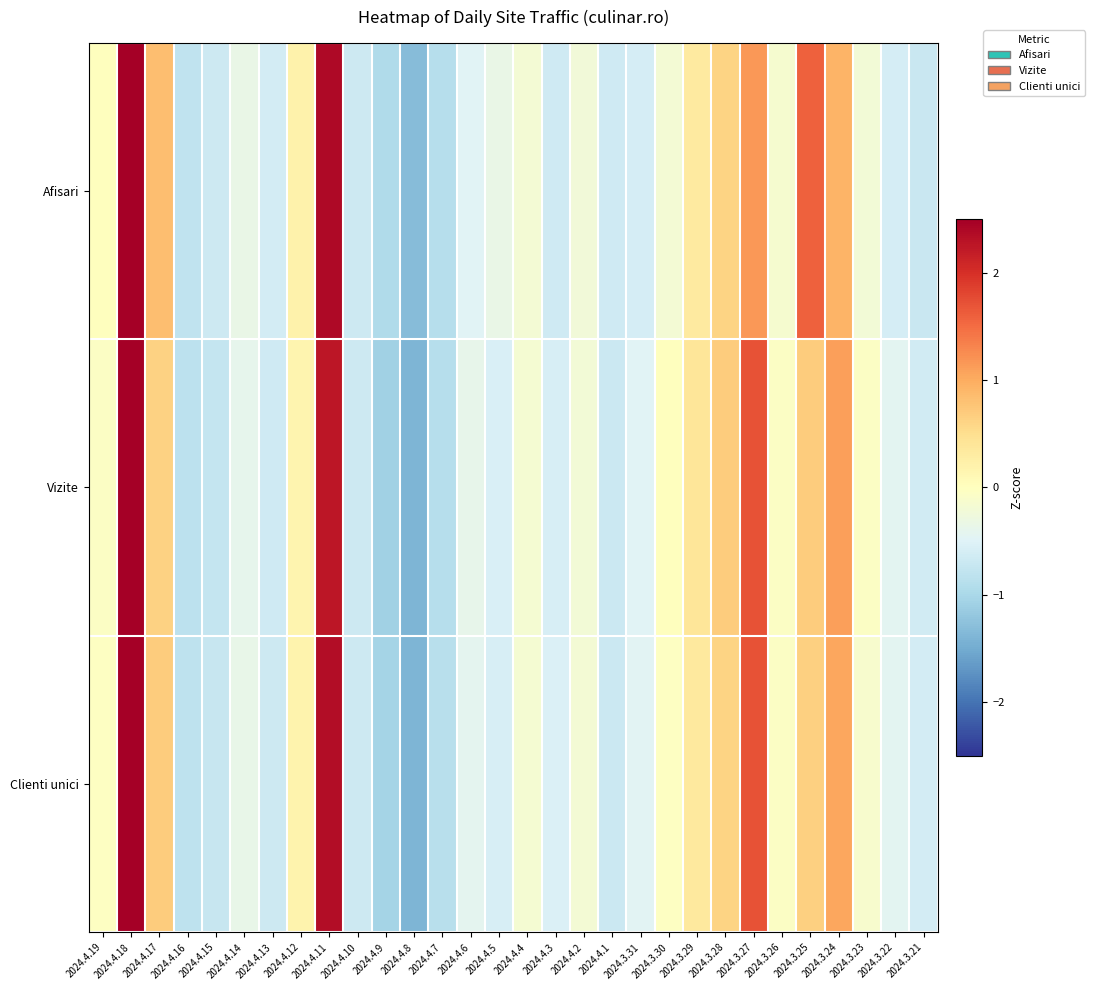

Reading right to left, list all the values displayed in this chart.

Afisari: 2024.3.21=-0.7	2024.3.22=-0.6	2024.3.23=-0.2	2024.3.24=0.9	2024.3.25=1.6	2024.3.26=-0.2	2024.3.27=1.2	2024.3.28=0.6	2024.3.29=0.3	2024.3.30=-0.2	2024.3.31=-0.6	2024.4.1=-0.6	2024.4.2=-0.2	2024.4.3=-0.7	2024.4.4=-0.2	2024.4.5=-0.3	2024.4.6=-0.5	2024.4.7=-0.9	2024.4.8=-1.3	2024.4.9=-0.9	2024.4.10=-0.7	2024.4.11=2.4	2024.4.12=0.2	2024.4.13=-0.6	2024.4.14=-0.4	2024.4.15=-0.7	2024.4.16=-0.8	2024.4.17=0.8	2024.4.18=3.2	2024.4.19=0.0
Vizite: 2024.3.21=-0.6	2024.3.22=-0.4	2024.3.23=-0.0	2024.3.24=1.1	2024.3.25=0.7	2024.3.26=-0.1	2024.3.27=1.7	2024.3.28=0.7	2024.3.29=0.4	2024.3.30=0.0	2024.3.31=-0.5	2024.4.1=-0.7	2024.4.2=-0.2	2024.4.3=-0.6	2024.4.4=-0.2	2024.4.5=-0.6	2024.4.6=-0.4	2024.4.7=-0.9	2024.4.8=-1.4	2024.4.9=-1.1	2024.4.10=-0.7	2024.4.11=2.3	2024.4.12=0.2	2024.4.13=-0.6	2024.4.14=-0.4	2024.4.15=-0.8	2024.4.16=-0.8	2024.4.17=0.6	2024.4.18=3.3	2024.4.19=-0.0
Clienti unici: 2024.3.21=-0.6	2024.3.22=-0.4	2024.3.23=-0.1	2024.3.24=1.0	2024.3.25=0.7	2024.3.26=-0.1	2024.3.27=1.7	2024.3.28=0.6	2024.3.29=0.3	2024.3.30=-0.0	2024.3.31=-0.5	2024.4.1=-0.7	2024.4.2=-0.2	2024.4.3=-0.5	2024.4.4=-0.2	2024.4.5=-0.6	2024.4.6=-0.4	2024.4.7=-0.9	2024.4.8=-1.4	2024.4.9=-1.1	2024.4.10=-0.7	2024.4.11=2.4	2024.4.12=0.2	2024.4.13=-0.7	2024.4.14=-0.4	2024.4.15=-0.7	2024.4.16=-0.8	2024.4.17=0.7	2024.4.18=3.3	2024.4.19=-0.0